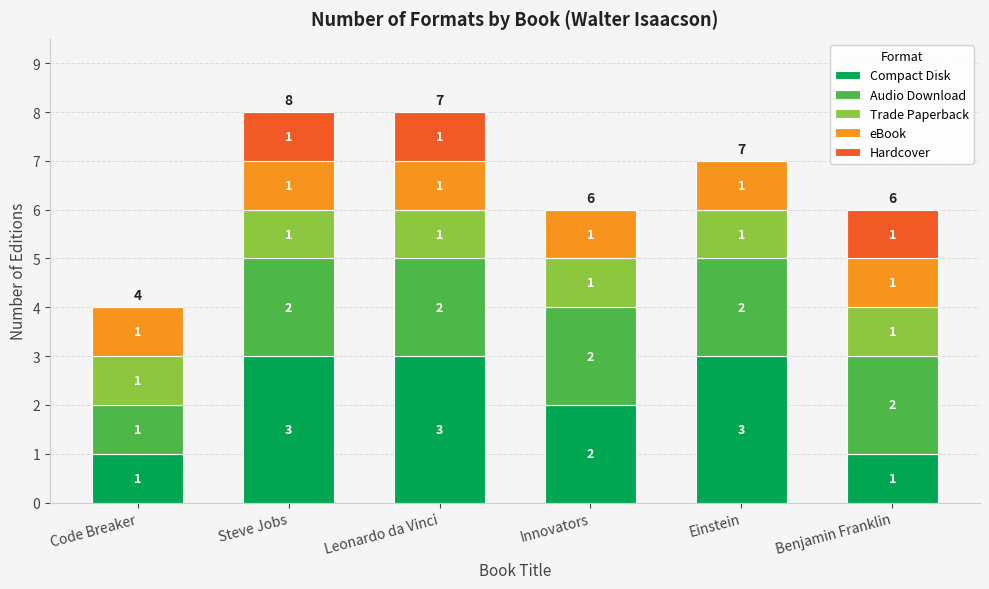

Reading left to right, what are the values for Compact Disk?

Code Breaker=1	Steve Jobs=3	Leonardo da Vinci=3	Innovators=2	Einstein=3	Benjamin Franklin=1